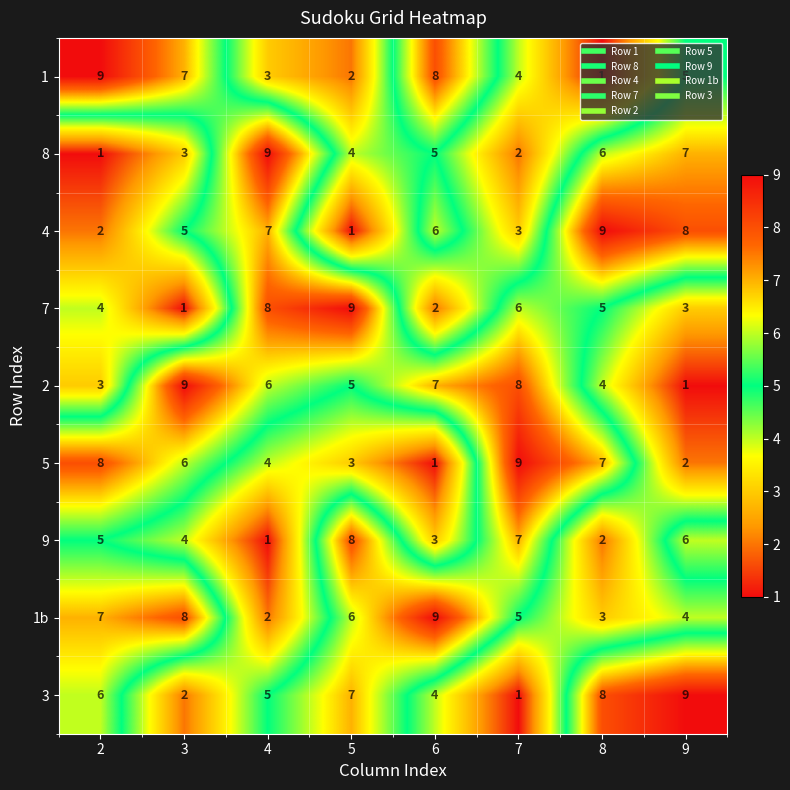

The value of 8 at 8 is 3. True or false?

False